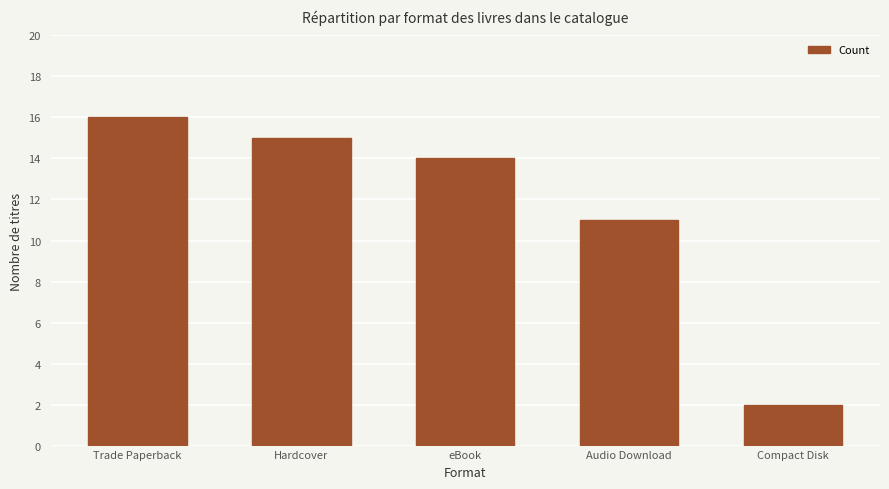

What is the smallest value displayed?

2